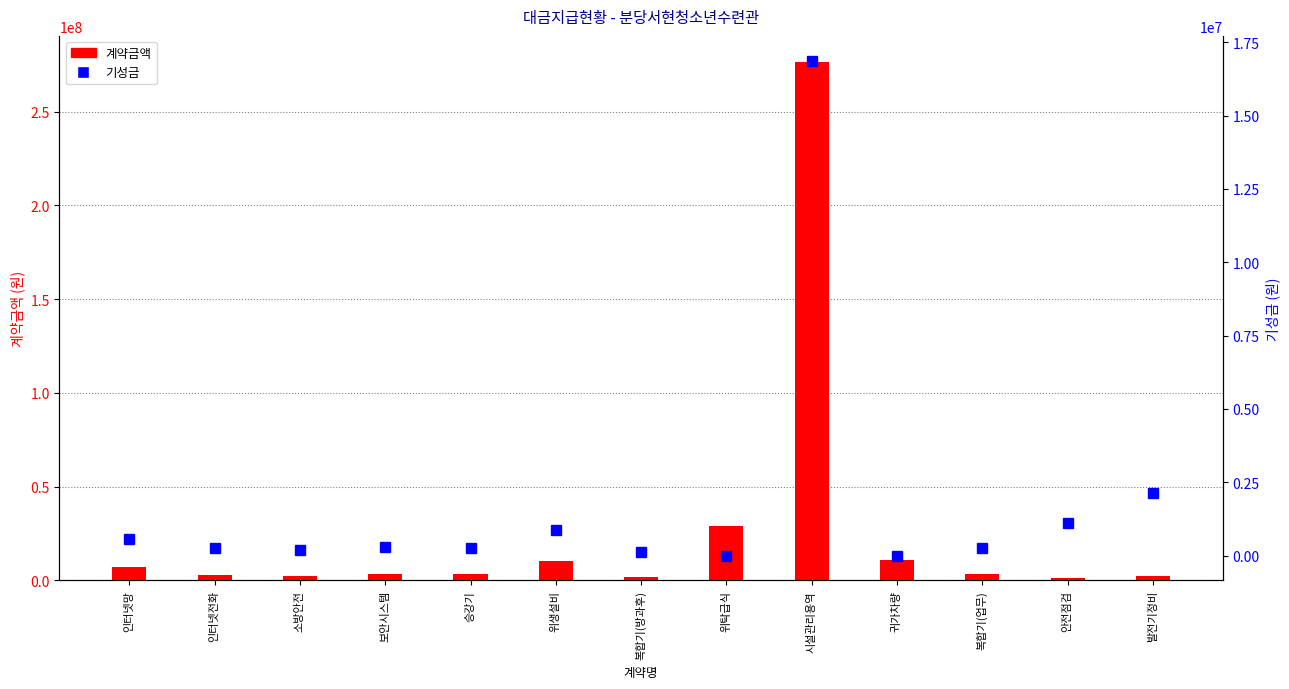

Rank the series by their average value, from lowest to highest.

기성금, 계약금액